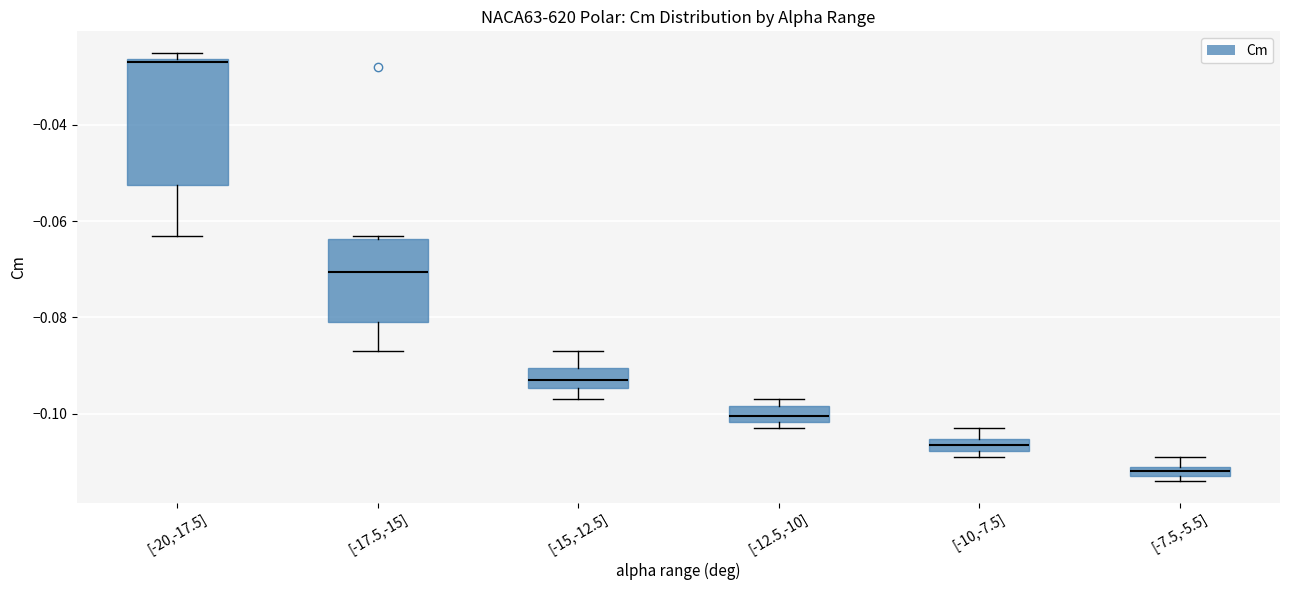

Comparing the boxes themselves (not the whiskers), which one is the tallest?

[-20,-17.5]